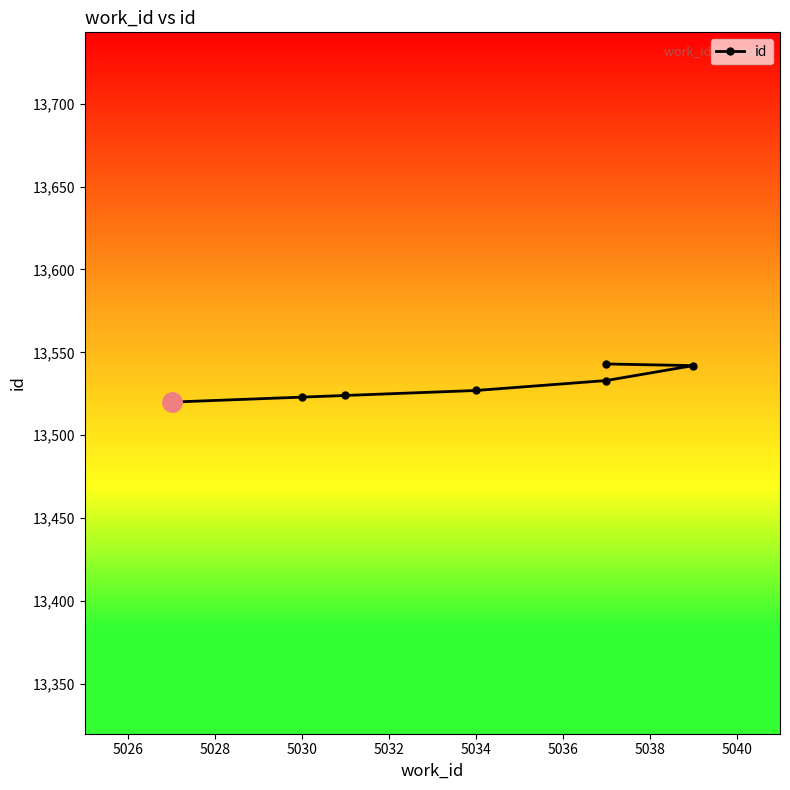

What is the smallest value displayed?

13520